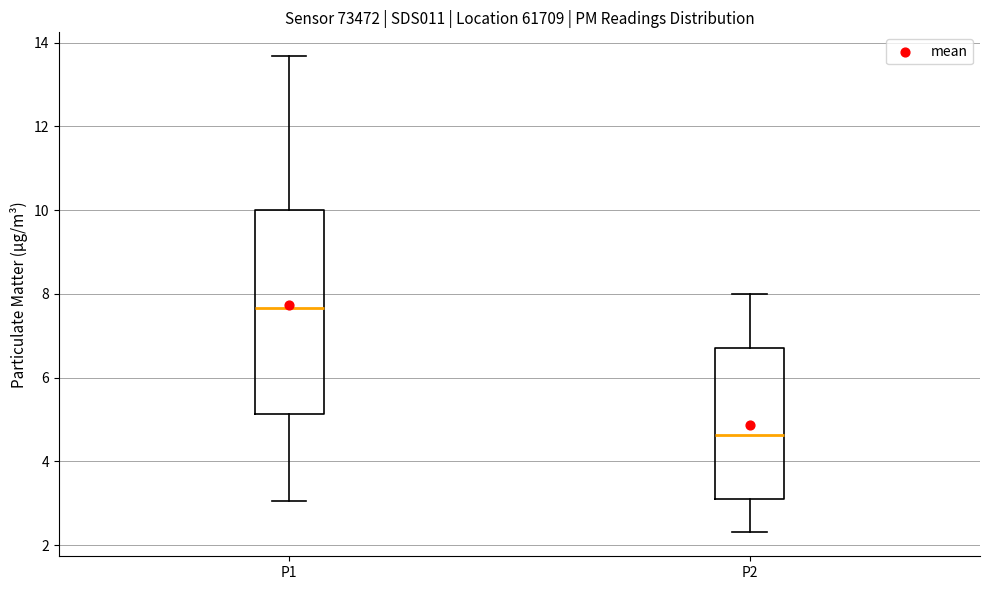

Which box's median line is the highest?

P1